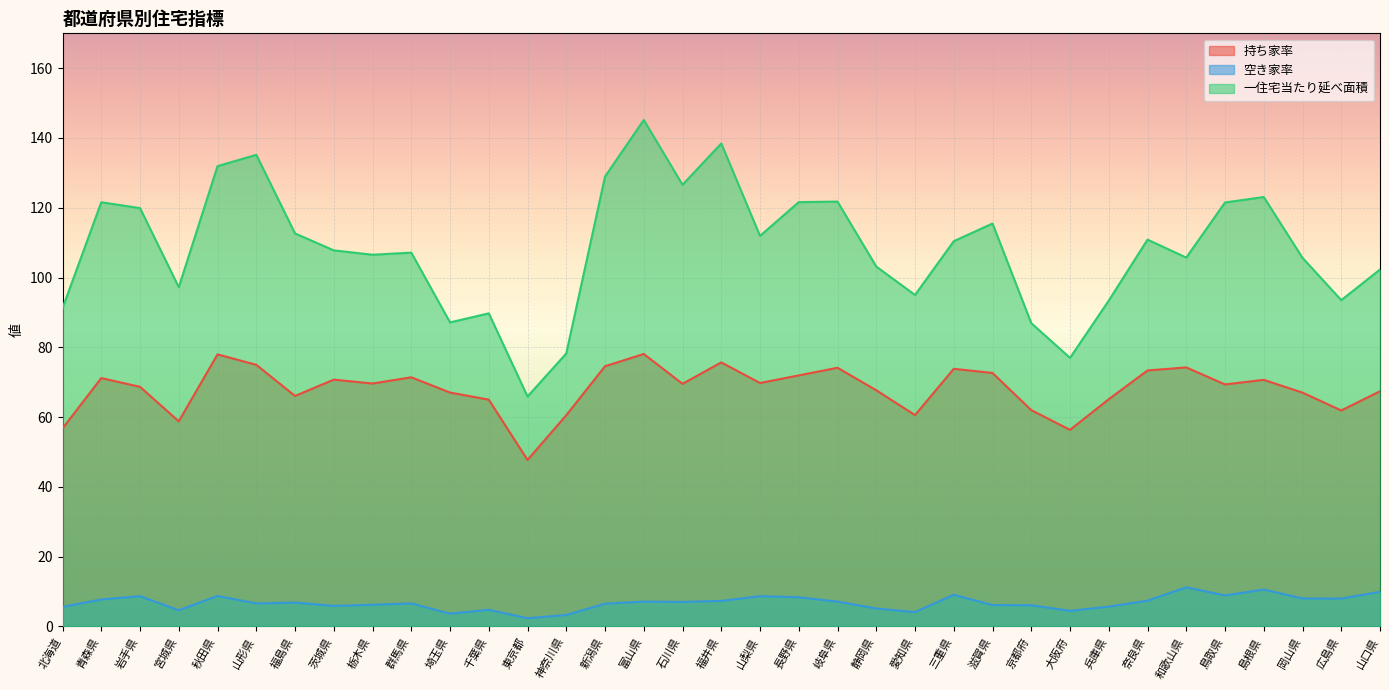

Reading left to right, what are all the values shown in this chart?

持ち家率: 56.8	71.2	68.7	58.8	78.0	75.0	66.1	70.7	69.6	71.4	67.0	65.0	47.7	60.5	74.6	78.1	69.5	75.7	69.8	72.0	74.1	67.7	60.6	73.8	72.7	62.0	56.3	65.1	73.4	74.2	69.4	70.7	67.0	61.9	67.4
空き家率: 5.6	7.7	8.7	4.6	8.7	6.6	6.8	5.9	6.2	6.6	3.7	4.8	2.4	3.3	6.5	7.1	7.0	7.3	8.7	8.4	7.1	5.2	4.1	9.1	6.1	6.1	4.5	5.7	7.4	11.2	8.9	10.6	8.0	8.0	9.9
一住宅当たり延べ面積: 91.2	121.6	119.9	97.2	131.9	135.2	112.7	107.8	106.5	107.1	87.2	89.7	65.9	78.2	128.9	145.2	126.6	138.4	111.9	121.6	121.8	103.2	95.0	110.4	115.5	86.9	77.0	93.4	110.9	105.7	121.5	123.1	105.6	93.5	102.3